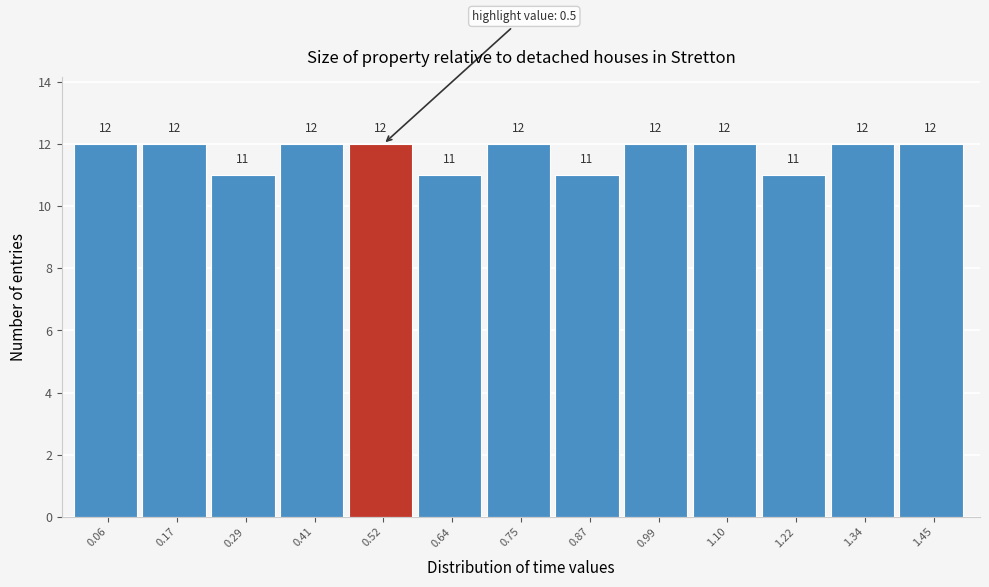

Reading left to right, transcribe this chart: for each bar, give the range it covers on the x-axis and its height. The bar edges are not printed on the chart, so give them approximately, as read against the axis.

0.00 to 0.12: 12
0.12 to 0.24: 12
0.24 to 0.34: 11
0.34 to 0.46: 12
0.46 to 0.58: 12
0.58 to 0.70: 11
0.70 to 0.82: 12
0.82 to 0.92: 11
0.92 to 1.04: 12
1.04 to 1.16: 12
1.16 to 1.28: 11
1.28 to 1.40: 12
1.40 to 1.52: 12